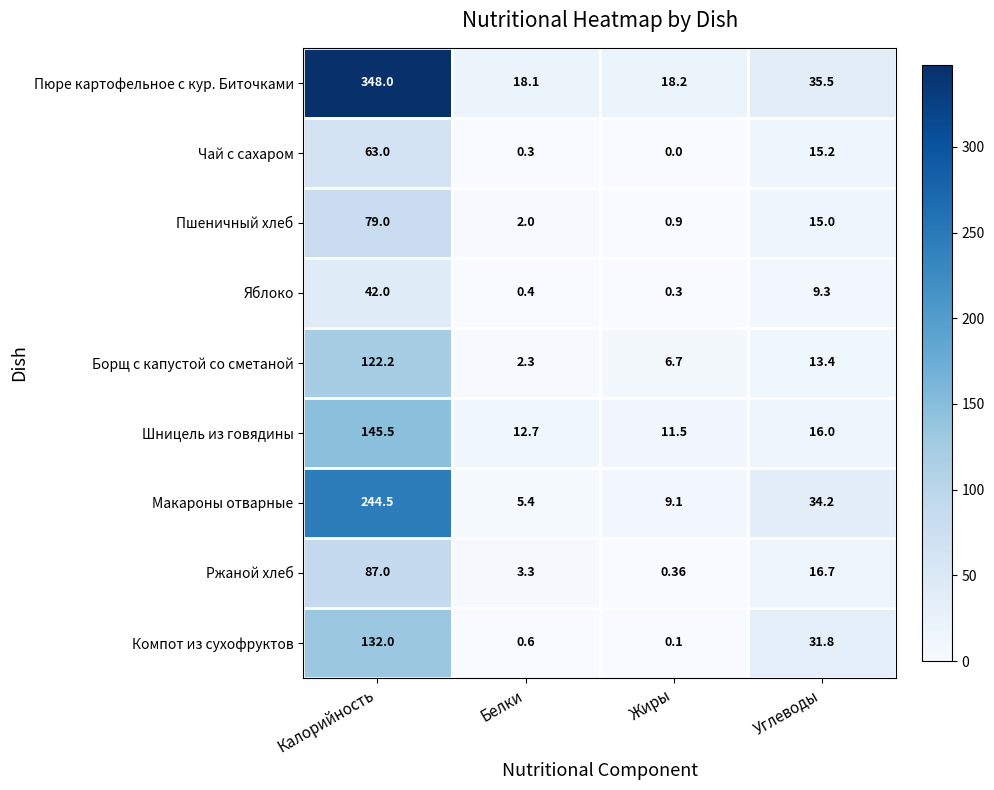

Which series changed the most between Калорийность and Белки?

Пюре картофельное с кур. Биточками